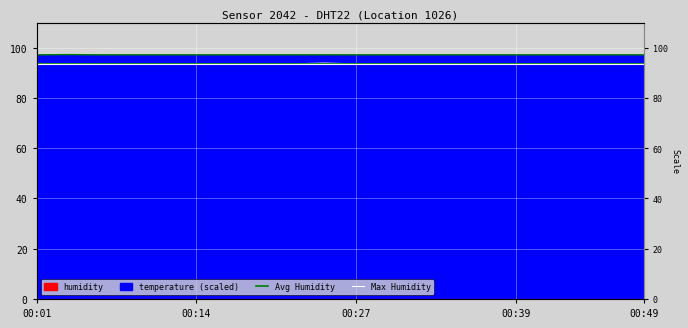

True or false: Max Humidity has a value of 135.3 at 00:14.

False